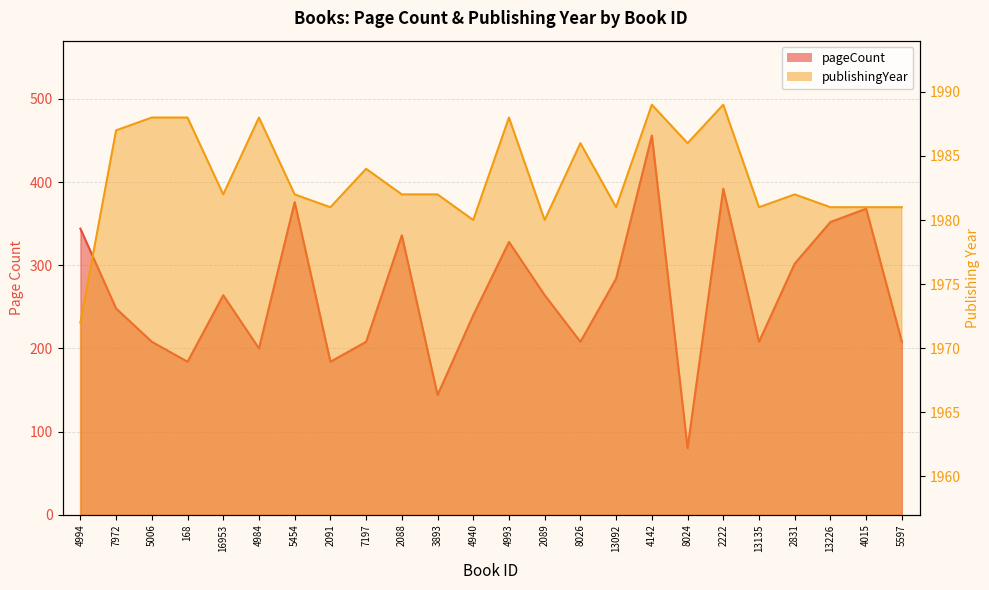

What is the label of the 1st point from the right?

5597